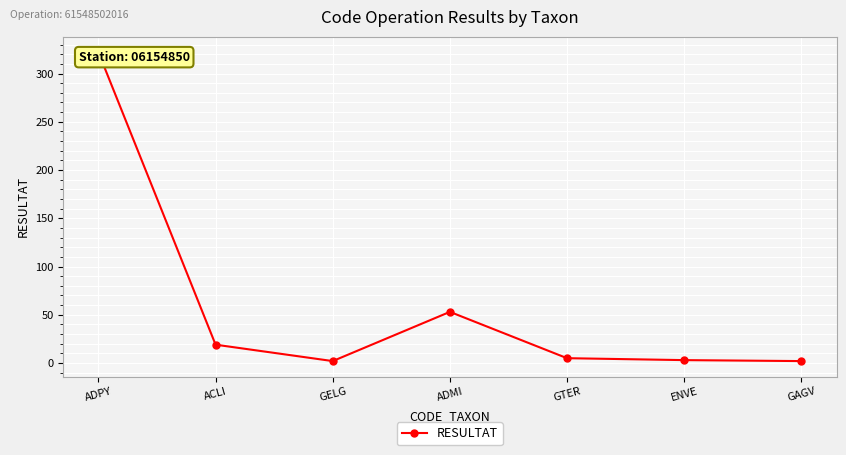

The value at ACLI is 27. True or false?

False